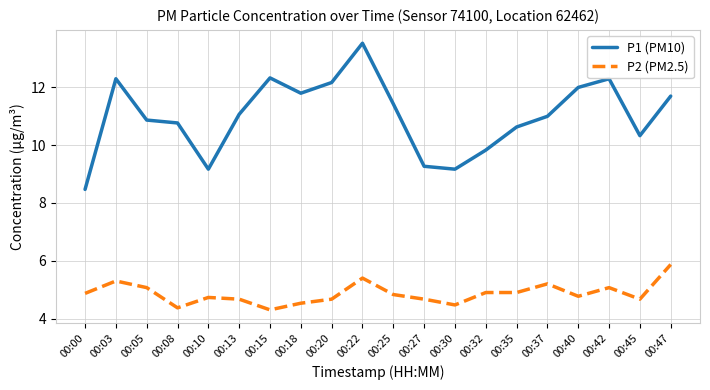

How many lines are shown in the chart?

2